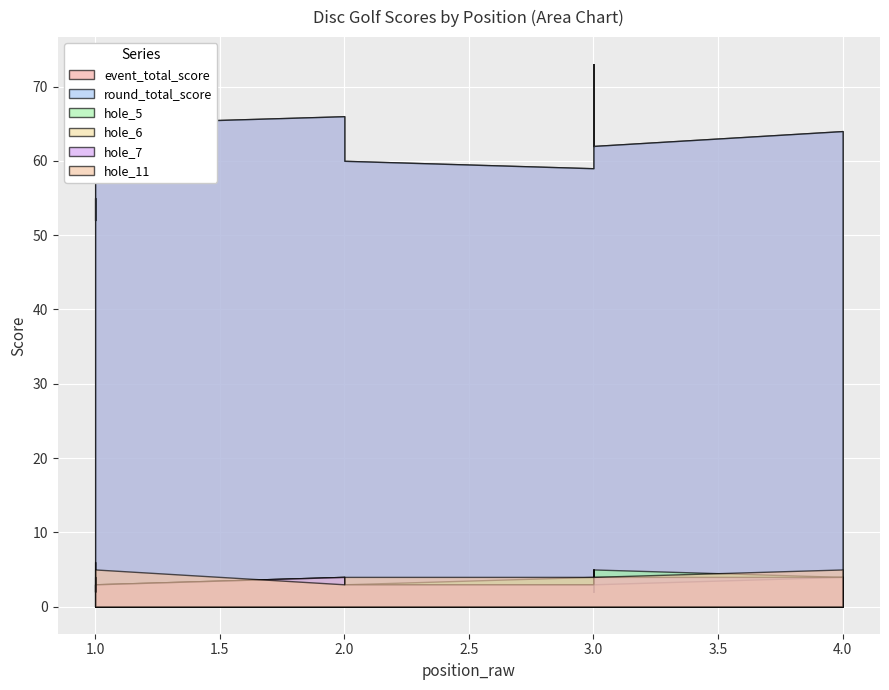

At how many categories does at least one series exceed 42?

11